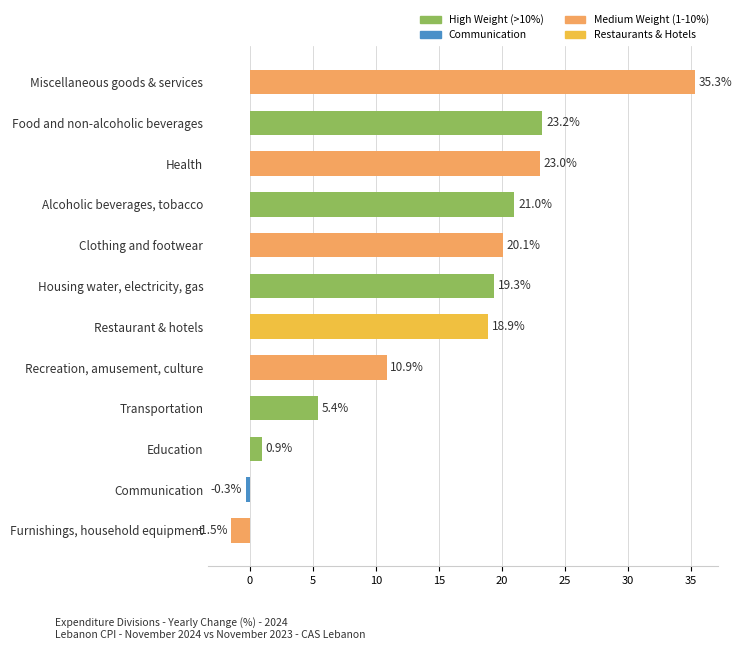

How many bars are there in total?

12